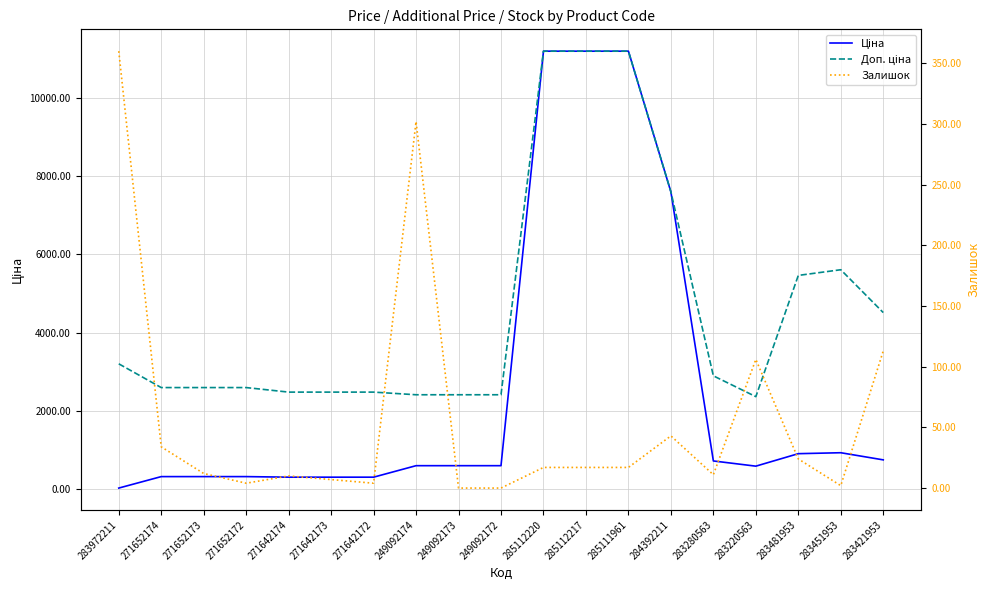

Where do Залишок and Ціна first cross each other?

283972211 and 271652174